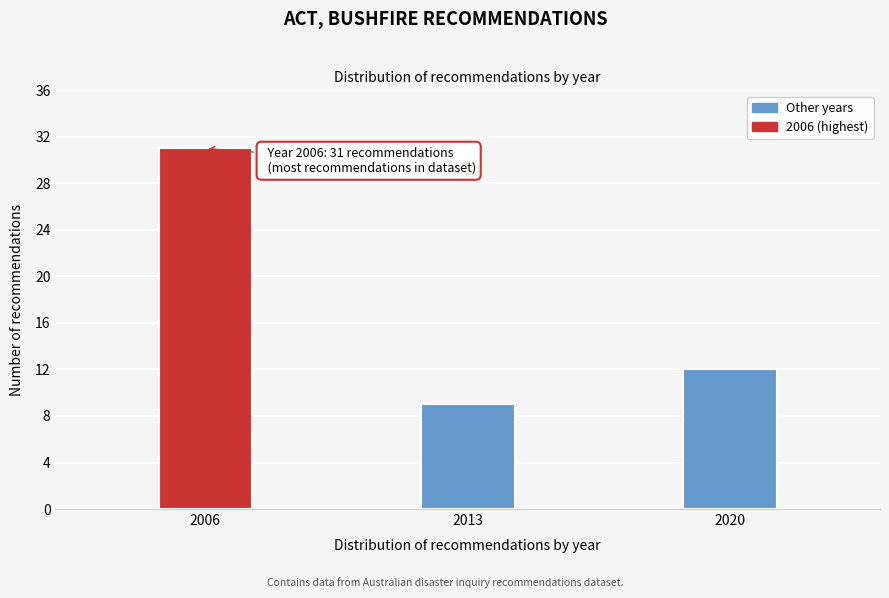

Reading left to right, what are all the values shown in this chart?

2006=31	2013=9	2020=12